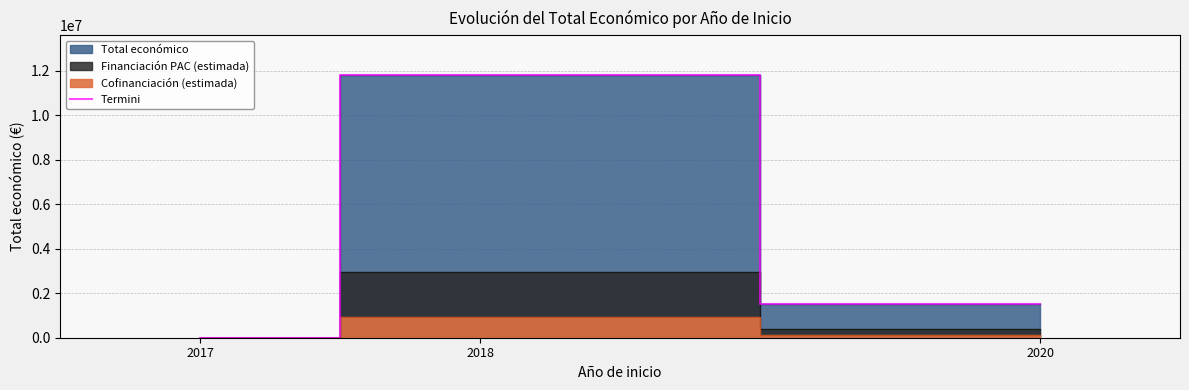

What is the minimum value shown in the chart?

5000